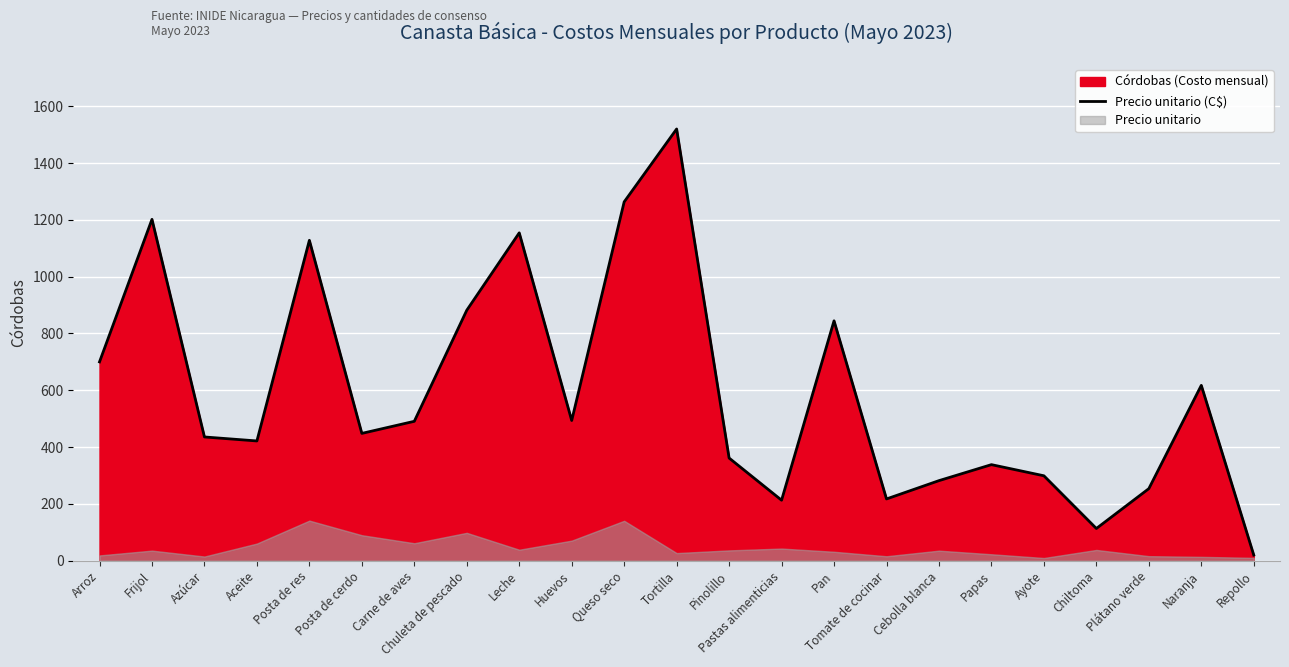

What is the change in value from Leche to Queso seco?

+109.0